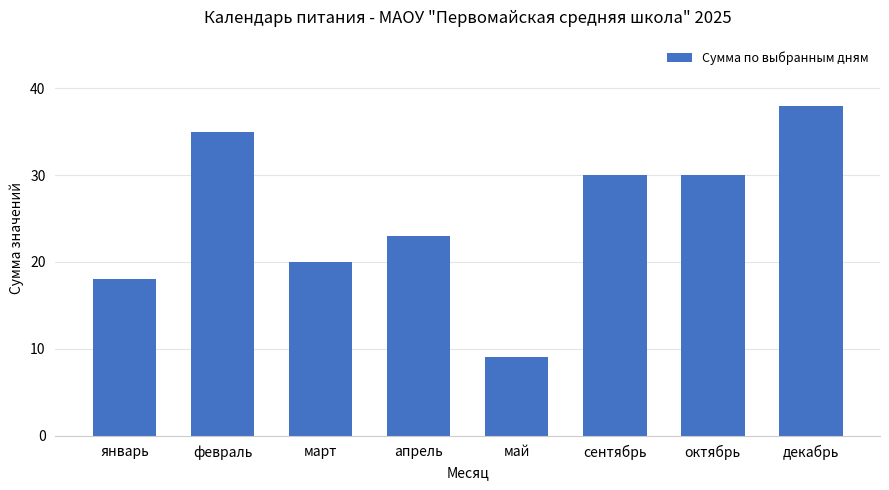

What is the approximate value at январь?

18